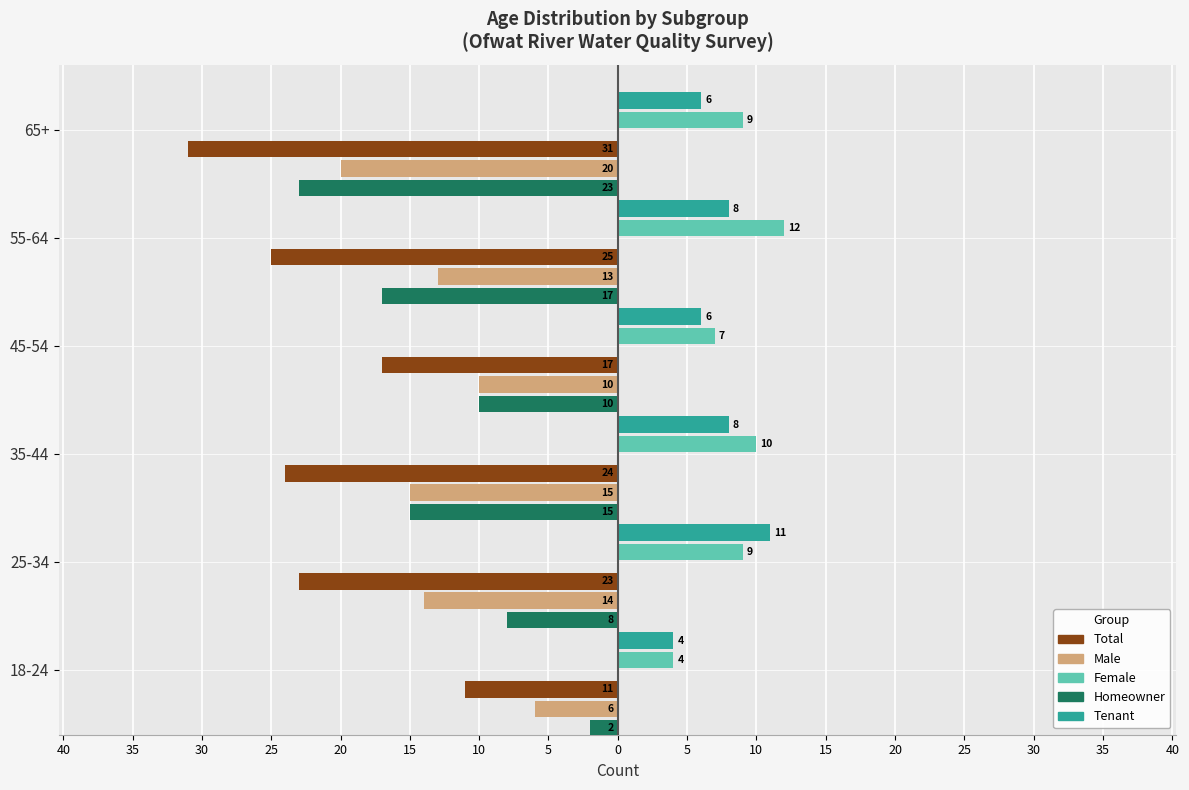

What are all the series names shown in the legend?

Total, Male, Female, Homeowner, Tenant